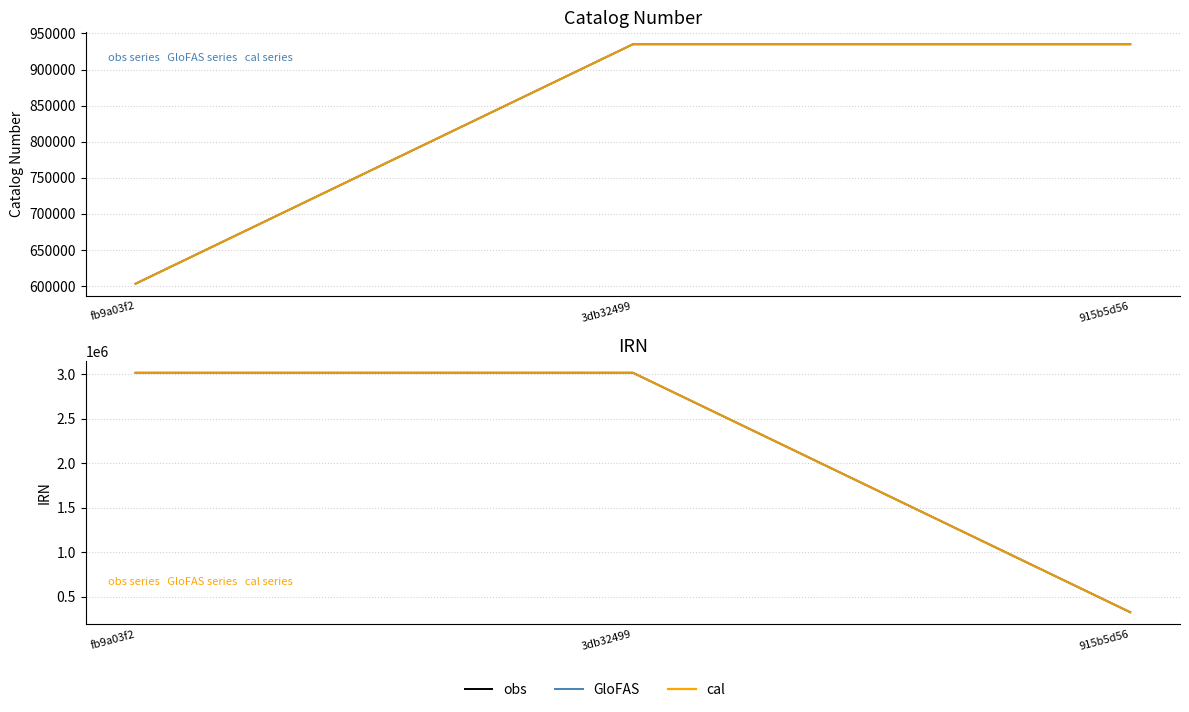

Is it true that cal equals 4273523 at 3db32499?

False